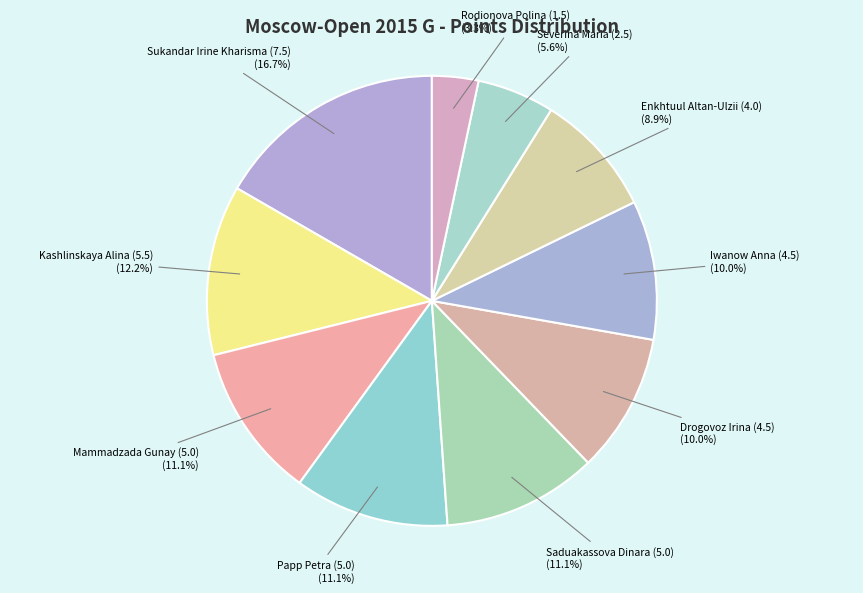

Is Drogovoz Irina (4.5) the majority of the pie?

No